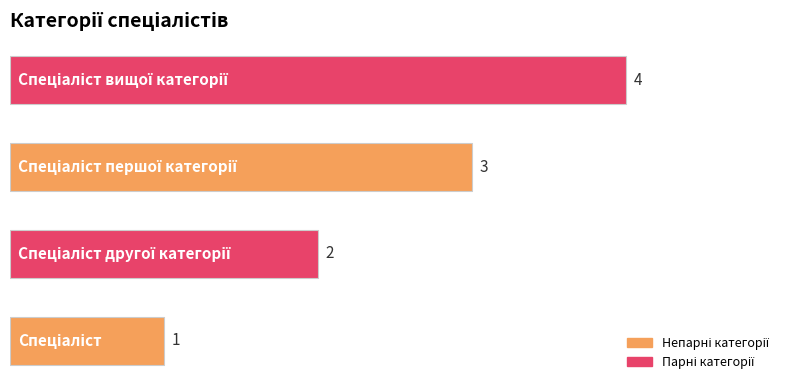

Are the bars grouped side by side (vs. stacked)?

No